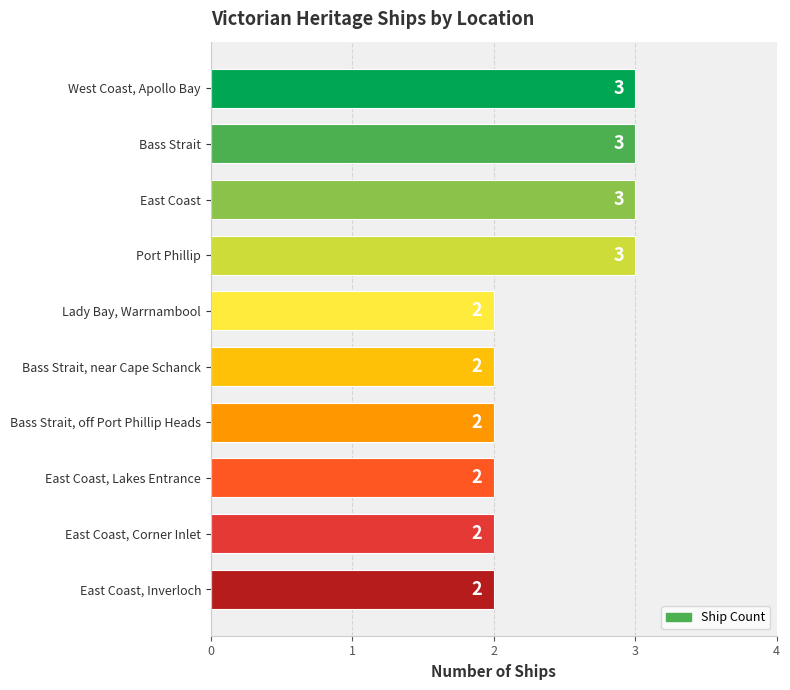

The value at East Coast, Inverloch is 2. True or false?

True